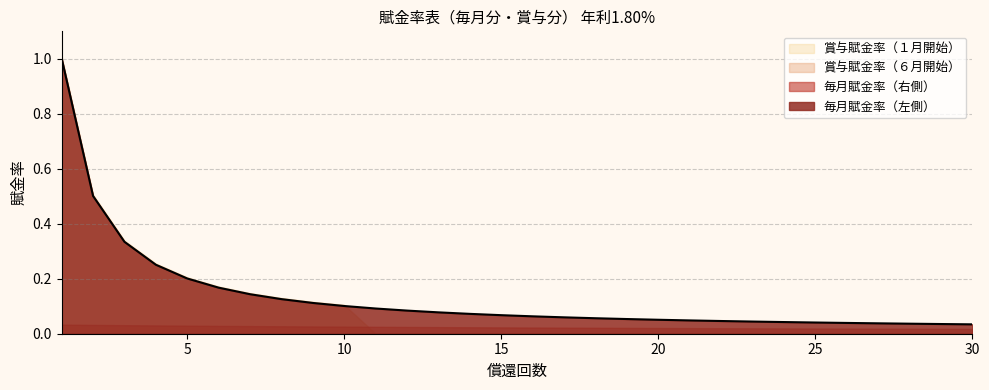

Reading left to right, transcribe all the data shown in this chart.

毎月賦金率（左側）: 1.0	0.5	0.3	0.3	0.2	0.2	0.1	0.1	0.1	0.1	0.1	0.1	0.1	0.1	0.1	0.1	0.1	0.1	0.1	0.1	0.0	0.0	0.0	0.0	0.0	0.0	0.0	0.0	0.0	0.0
毎月賦金率（右側）: 0.0	0.0	0.0	0.0	0.0	0.0	0.0	0.0	0.0	0.0	0.0	0.0	0.0	0.0	0.0	0.0	0.0	0.0	0.0	0.0	0.0	0.0	0.0	0.0	0.0	0.0	0.0	0.0	0.0	0.0
賞与賦金率（６月開始）: 1.0	0.5	0.3	0.3	0.2	0.2	0.1	0.1	0.1	0.1	0.0	0.0	0.0	0.0	0.0	0.0	0.0	0.0	0.0	0.0	0.0	0.0	0.0	0.0	0.0	0.0	0.0	0.0	0.0	0.0
賞与賦金率（１月開始）: 1.0	0.5	0.3	0.3	0.2	0.2	0.1	0.1	0.1	0.1	0.0	0.0	0.0	0.0	0.0	0.0	0.0	0.0	0.0	0.0	0.0	0.0	0.0	0.0	0.0	0.0	0.0	0.0	0.0	0.0